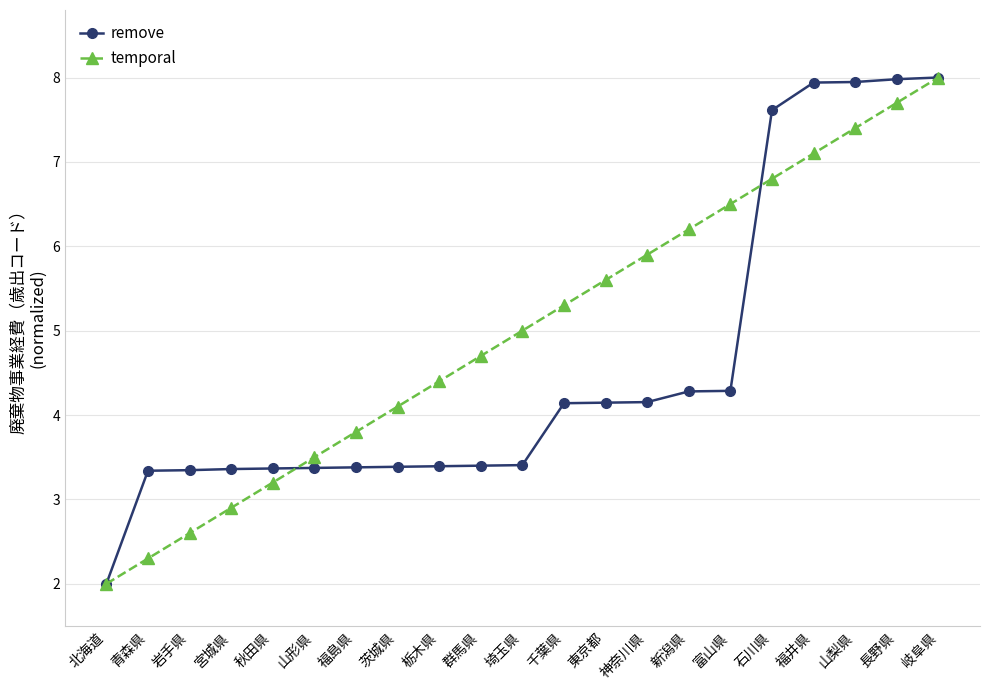

What is the minimum value shown in the chart?

2.0